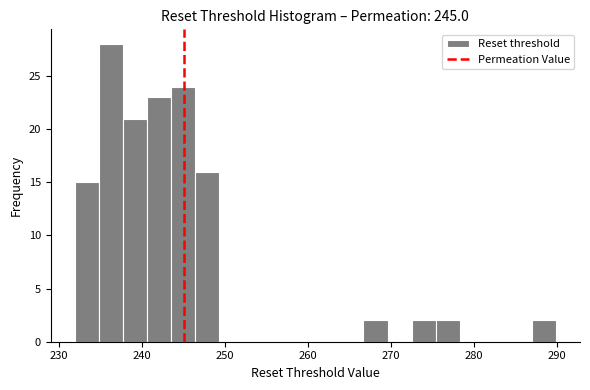

Read against the x-axis, roughly where is the centre of the tallest bar?

236